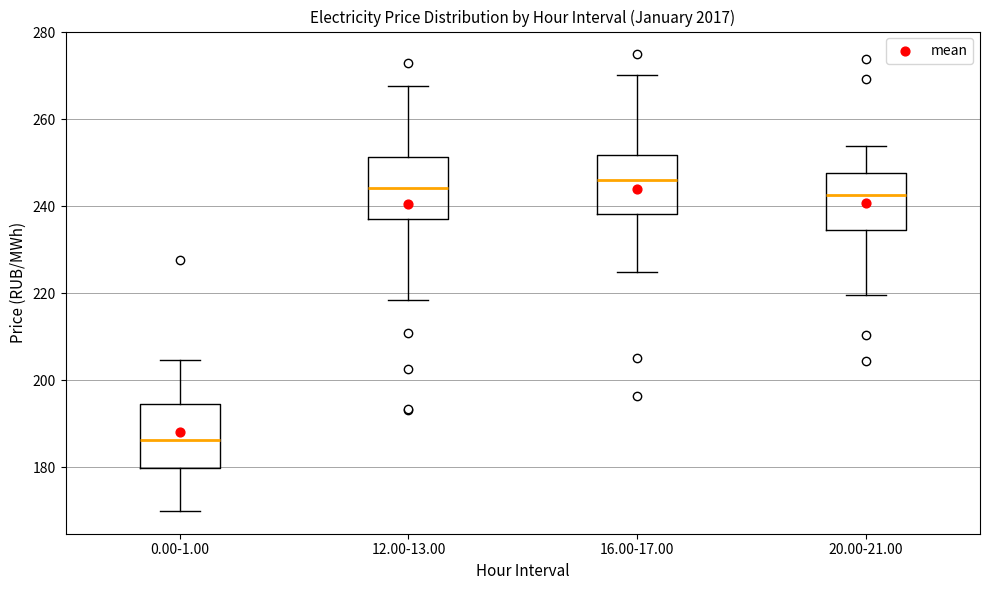

Where does the median line of the box for 12.00-13.00 sit on the y-axis? The values are not printed on the chart, so give them approximately, as read against the axis.

244